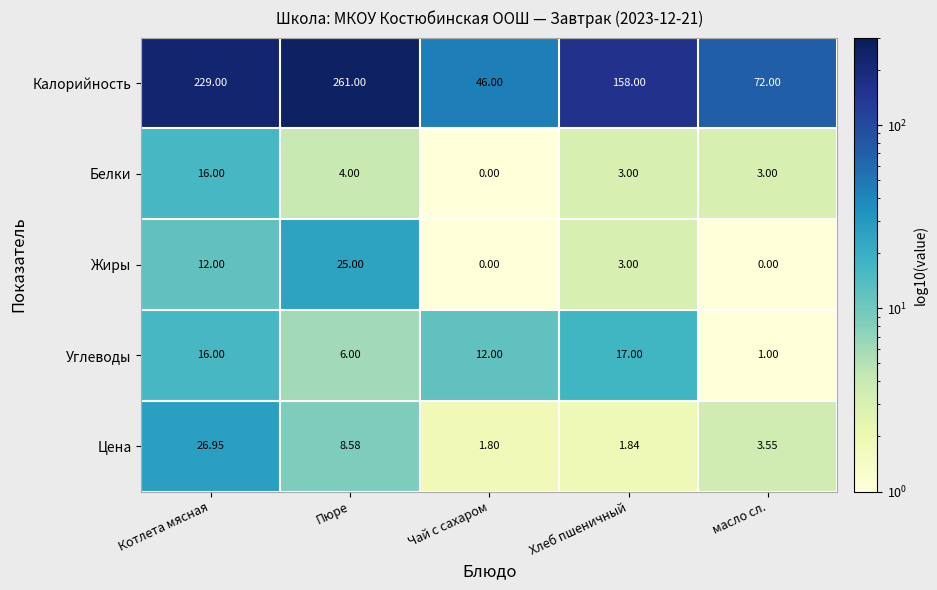

What is the difference between the highest and lowest values at масло сл.?

72.0